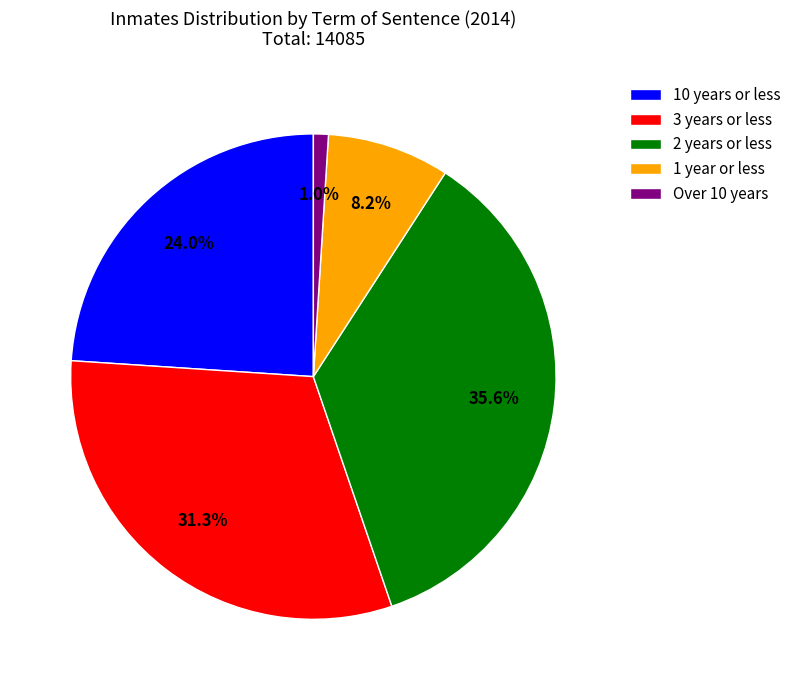

Which category has the smallest portion of the pie?

Over 10 years